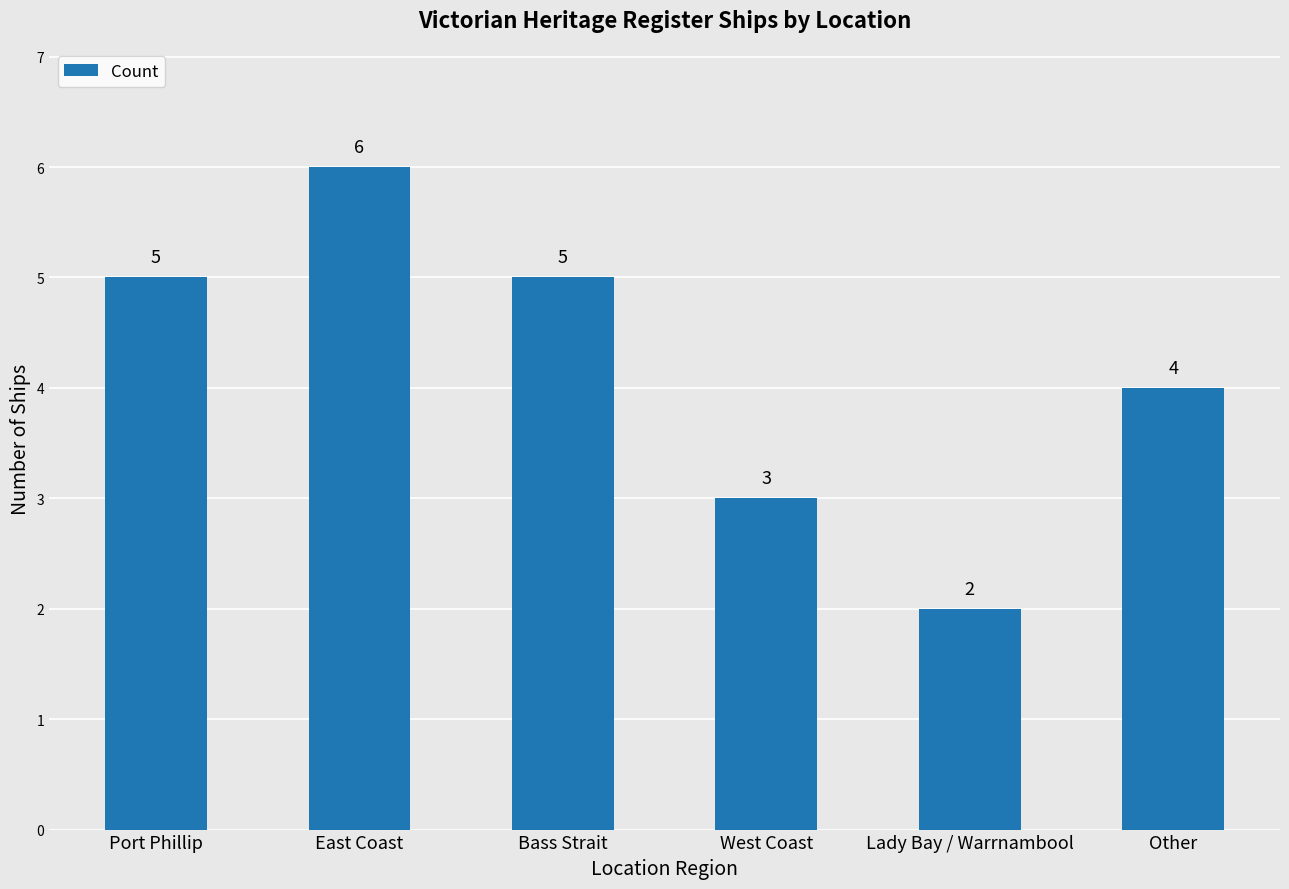

Reading left to right, list all the values displayed in this chart.

Port Phillip=5	East Coast=6	Bass Strait=5	West Coast=3	Lady Bay / Warrnambool=2	Other=4